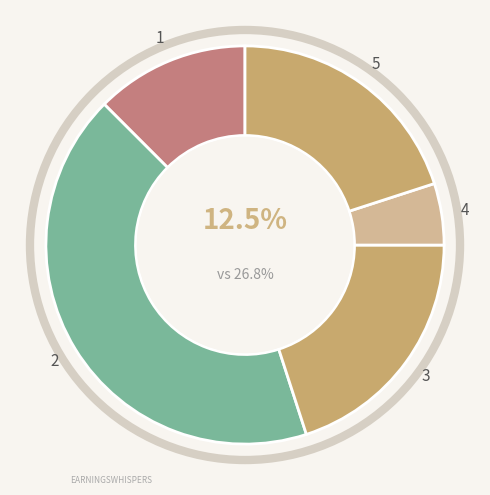

Is it true that 28 is 3% of the pie?

True